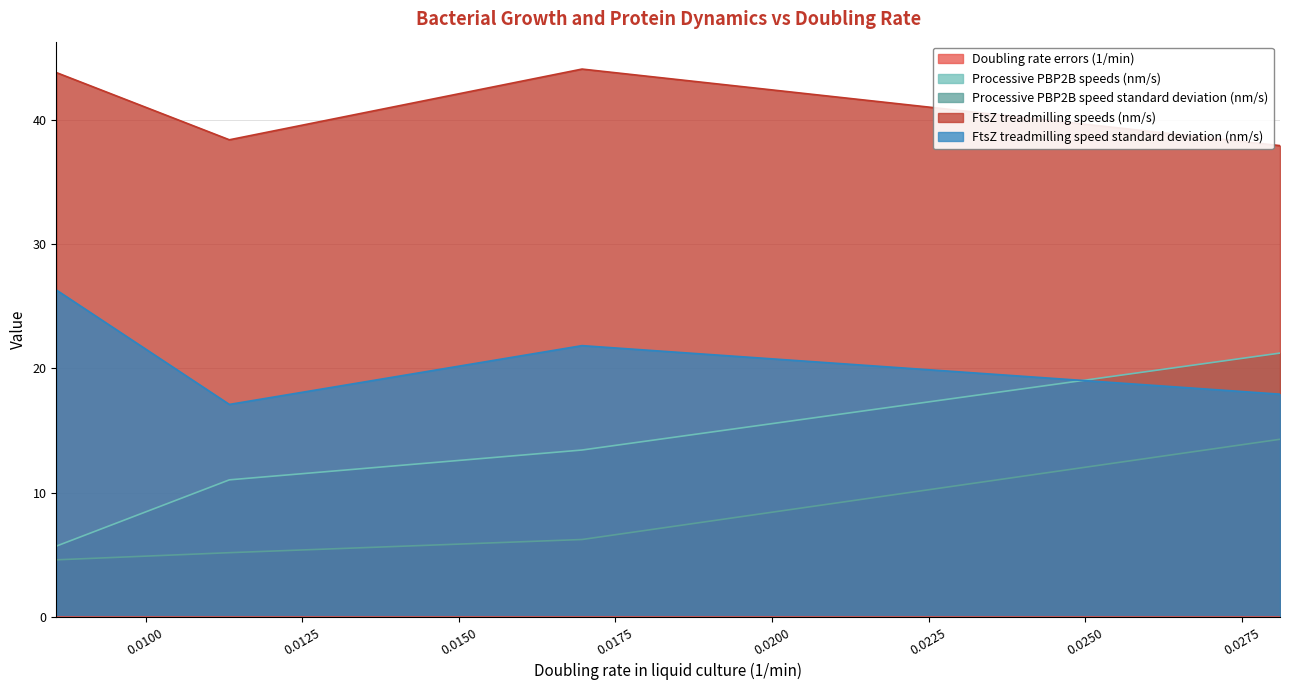

Where is Doubling rate errors (1/min) nearest to the value 0?

0.0113360691046773